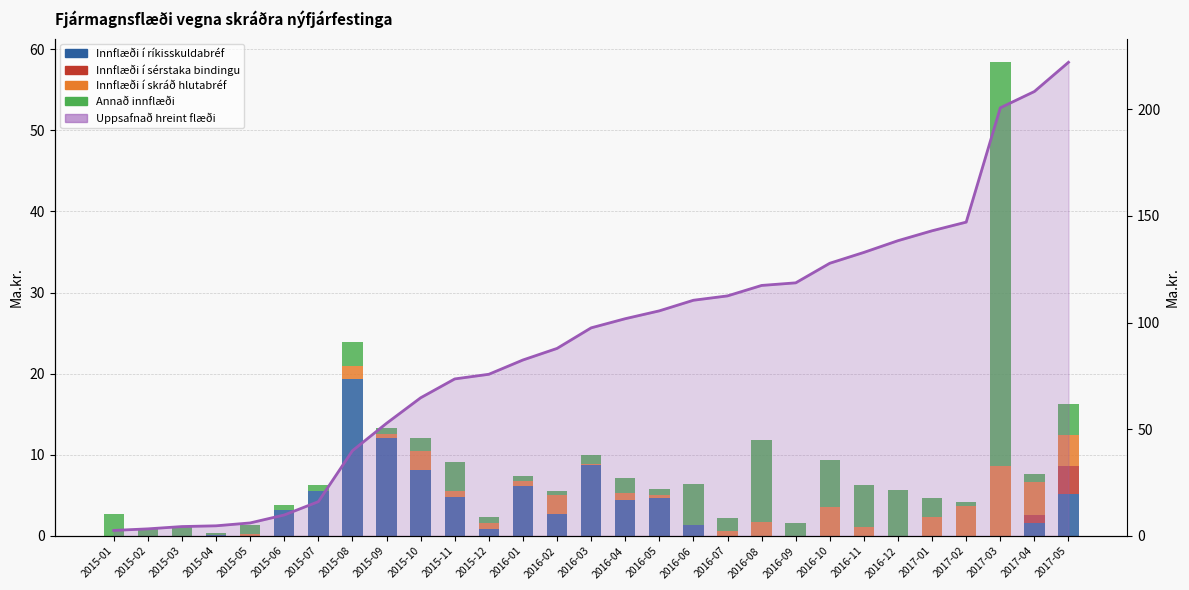

What is the total value across all series at 2015-01?

5.3